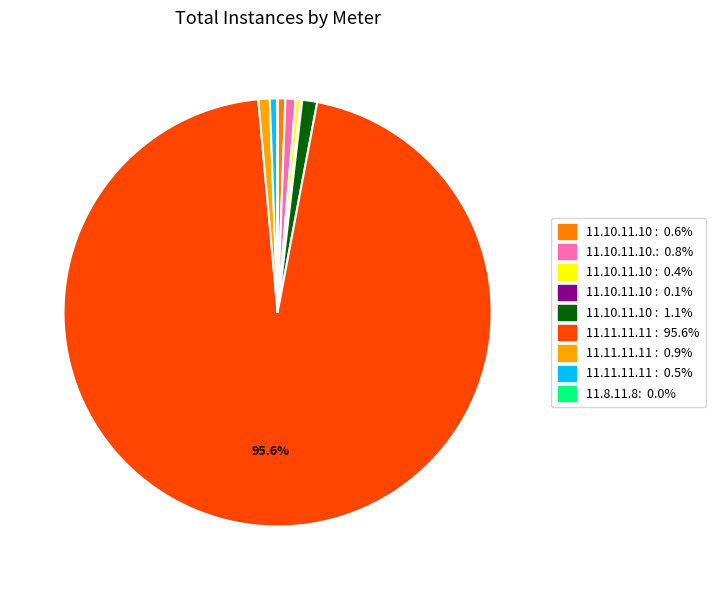

To the nearest percent, what is the difference between the largest and smallest slice percentages?

96%